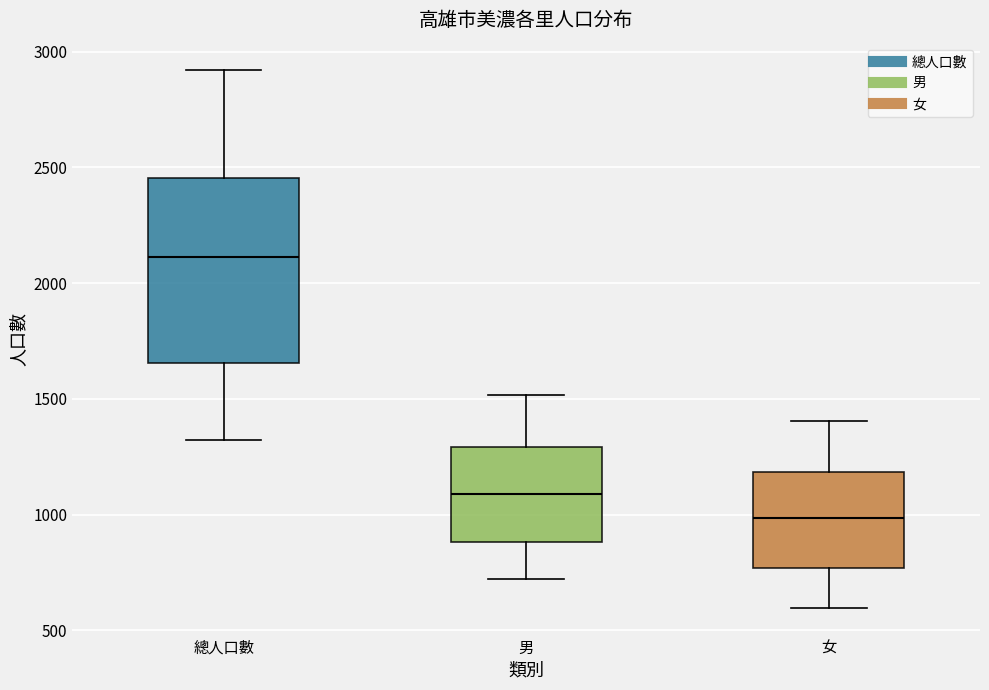

Reading left to right, transcribe this box plot: for each box, give where its median line is, the range the box spans, and where its two whiskers end, as read against the y-axis. The values are not printed on the chart, so give them approximately, as read against the axis.

總人口數: median 2100, box 1650 to 2450, whiskers 1300 to 2900
男: median 1100, box 900 to 1300, whiskers 700 to 1500
女: median 1000, box 750 to 1200, whiskers 600 to 1400